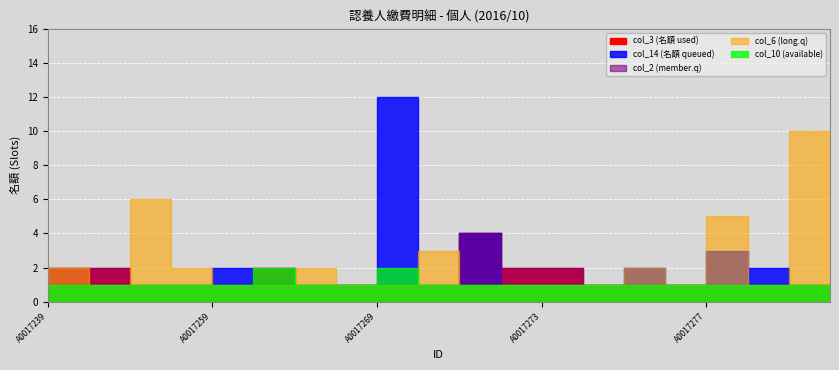

Reading right to left, transcribe all the data shown in this chart.

col_3: A0017281=1	A0017280=1	A0017279=1	A0017277=1	A0017276=1	A0017275=1	A0017274=1	A0017273=2	A0017272=2	A0017271=4	A0017270=1	A0017269=1	A0017262=1	A0017261=1	A0017260=2	A0017259=1	A0017258=1	A0017256=1	A0017253=2	A0017239=2
col_14: A0017281=1	A0017280=1	A0017279=2	A0017277=3	A0017276=1	A0017275=2	A0017274=1	A0017273=1	A0017272=1	A0017271=4	A0017270=1	A0017269=12	A0017262=1	A0017261=1	A0017260=1	A0017259=2	A0017258=1	A0017256=1	A0017253=1	A0017239=1
col_2: A0017281=1	A0017280=1	A0017279=1	A0017277=1	A0017276=1	A0017275=1	A0017274=1	A0017273=2	A0017272=2	A0017271=4	A0017270=1	A0017269=1	A0017262=1	A0017261=1	A0017260=2	A0017259=1	A0017258=1	A0017256=1	A0017253=2	A0017239=2
col_6: A0017281=2	A0017280=10	A0017279=1	A0017277=5	A0017276=1	A0017275=2	A0017274=1	A0017273=1	A0017272=1	A0017271=1	A0017270=3	A0017269=1	A0017262=1	A0017261=2	A0017260=1	A0017259=1	A0017258=2	A0017256=6	A0017253=1	A0017239=2
col_10: A0017281=1	A0017280=1	A0017279=1	A0017277=1	A0017276=1	A0017275=1	A0017274=1	A0017273=1	A0017272=1	A0017271=1	A0017270=1	A0017269=2	A0017262=1	A0017261=1	A0017260=2	A0017259=1	A0017258=1	A0017256=1	A0017253=1	A0017239=1